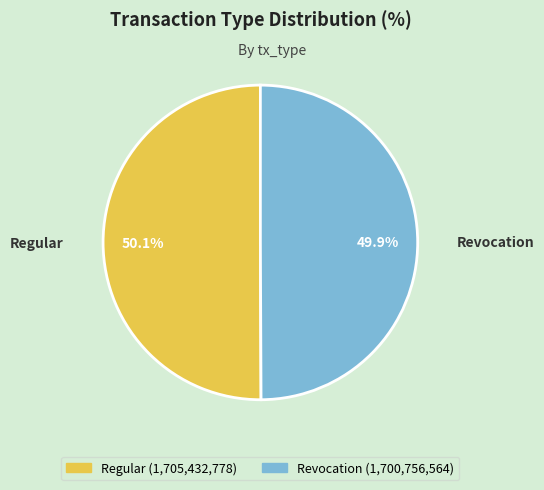

The Revocation slice represents 58% of the pie. True or false?

False